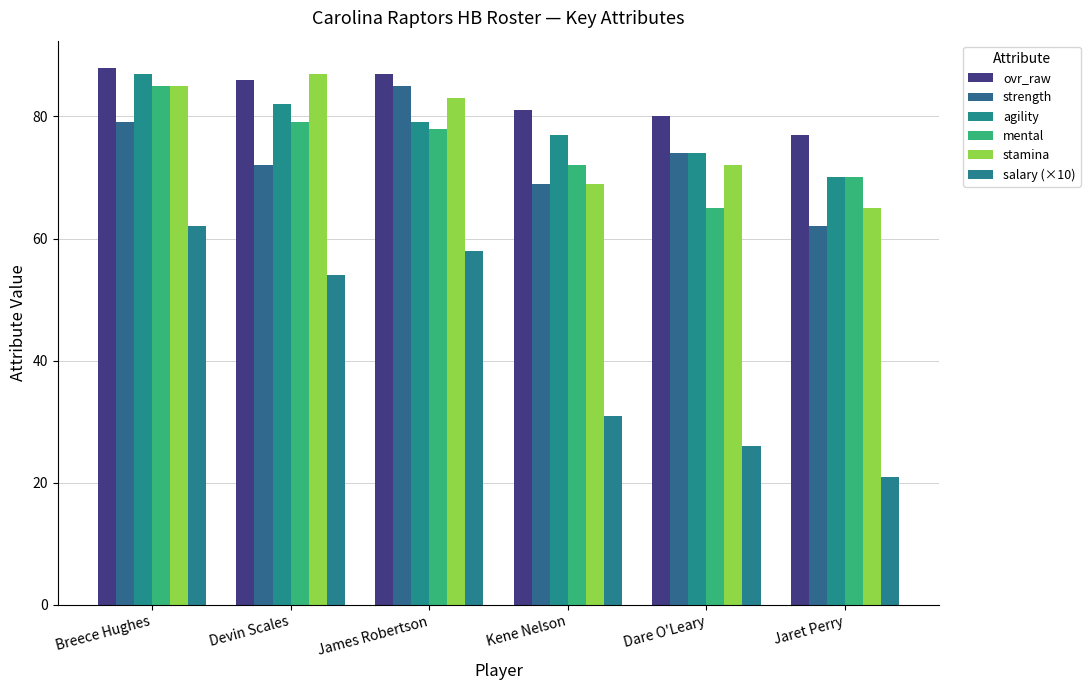

Which label corresponds to the smallest value in the chart?

Jaret Perry